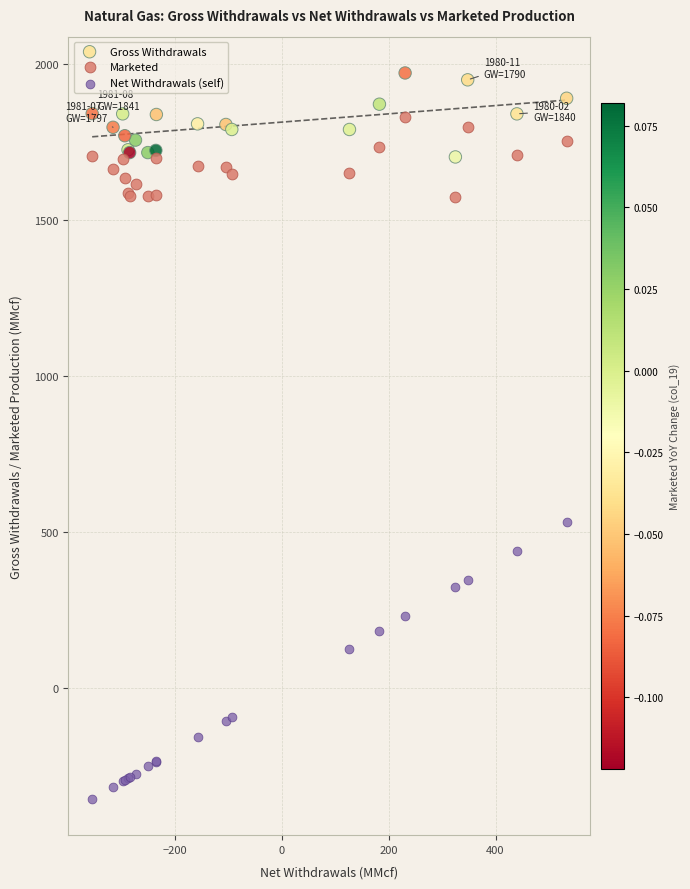

In the Net Withdrawals (self) series, what Y value is closest to 89?

127